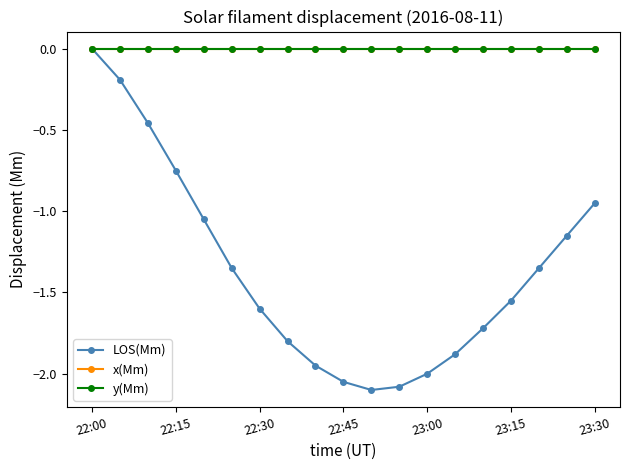

At which category is the sum across all series the highest?

22:00